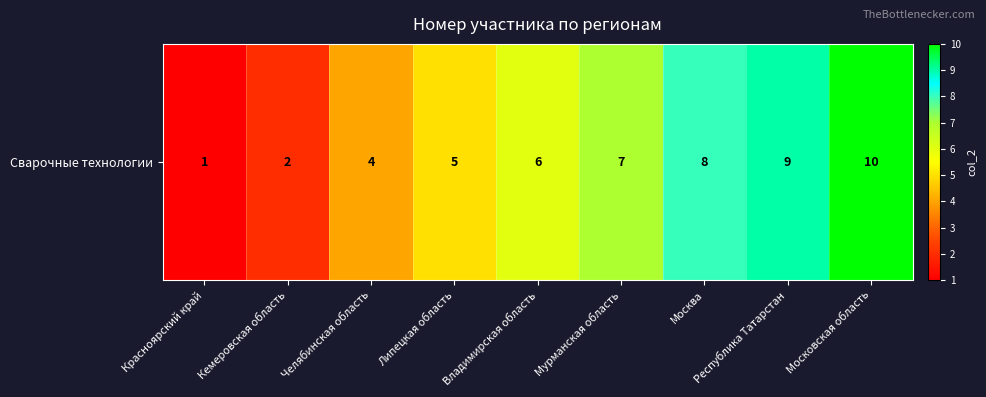

Reading left to right, list all the values displayed in this chart.

1	2	4	5	6	7	8	9	10